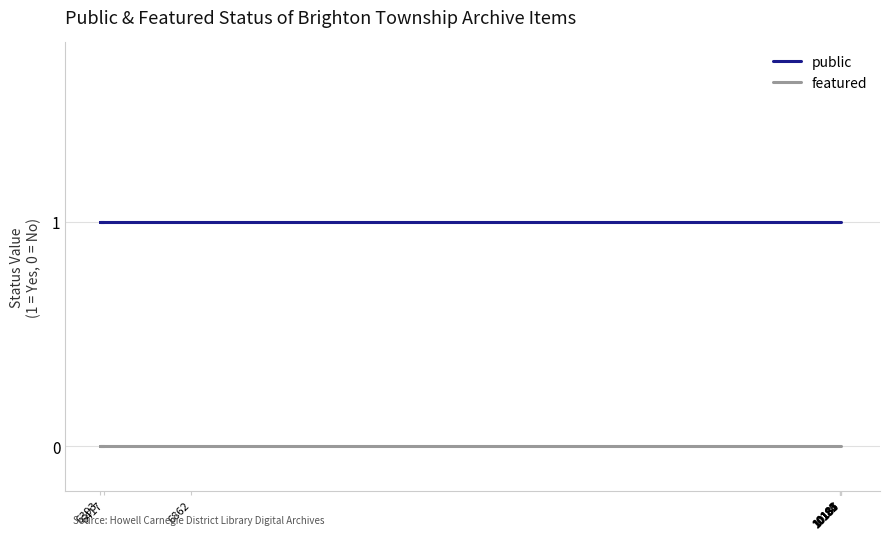

At which label does public reach its minimum?

6417